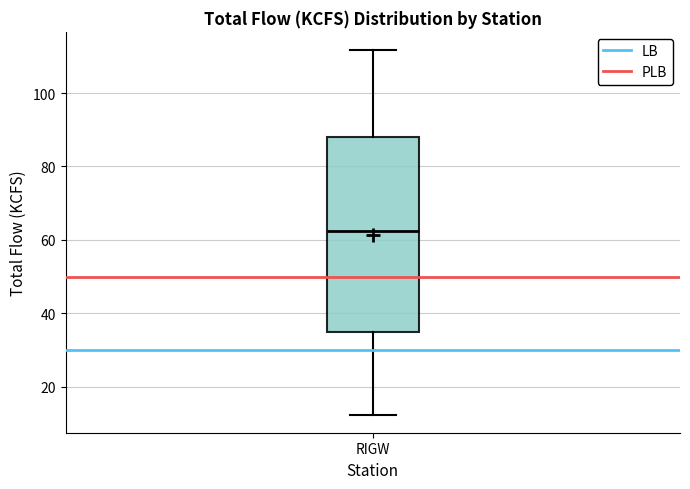

Where does the median line of the box for RIGW sit on the y-axis? The values are not printed on the chart, so give them approximately, as read against the axis.

62